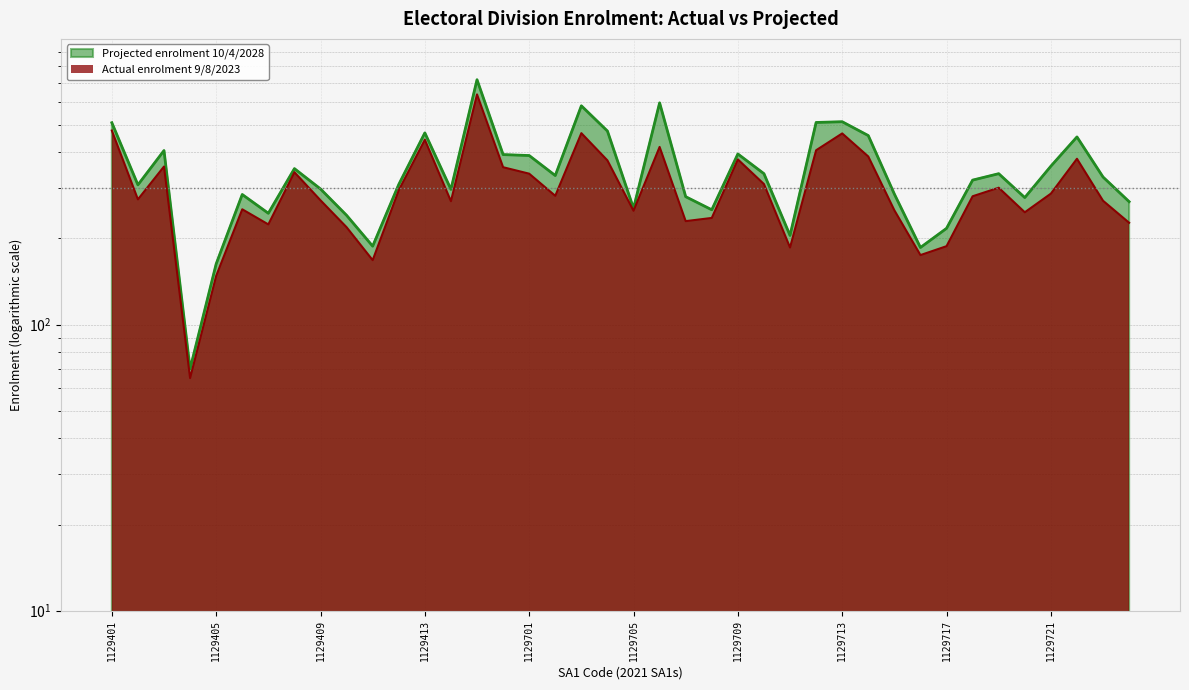

Reading left to right, transcribe all the data shown in this chart.

Projected enrolment 10/4/2028: 1129401=508	1129402=308	1129403=406	1129404=70	1129405=163	1129406=285	1129407=245	1129408=351	1129409=298	1129410=241	1129411=188	1129412=309	1129413=468	1129414=297	1129415=718	1129416=393	1129701=390	1129702=332	1129703=582	1129704=475	1129705=255	1129706=596	1129707=280	1129708=252	1129709=395	1129710=337	1129711=205	1129712=509	1129713=512	1129714=458	1129715=286	1129716=186	1129717=217	1129718=320	1129719=337	1129720=278	1129721=358	1129722=453	1129723=328	1129724=269
Actual enrolment 9/8/2023: 1129401=477	1129402=274	1129403=357	1129404=65	1129405=148	1129406=253	1129407=224	1129408=341	1129409=272	1129410=219	1129411=168	1129412=295	1129413=443	1129414=270	1129415=638	1129416=355	1129701=337	1129702=282	1129703=467	1129704=375	1129705=250	1129706=418	1129707=230	1129708=236	1129709=378	1129710=310	1129711=186	1129712=407	1129713=466	1129714=387	1129715=251	1129716=175	1129717=188	1129718=281	1129719=301	1129720=247	1129721=287	1129722=380	1129723=271	1129724=227